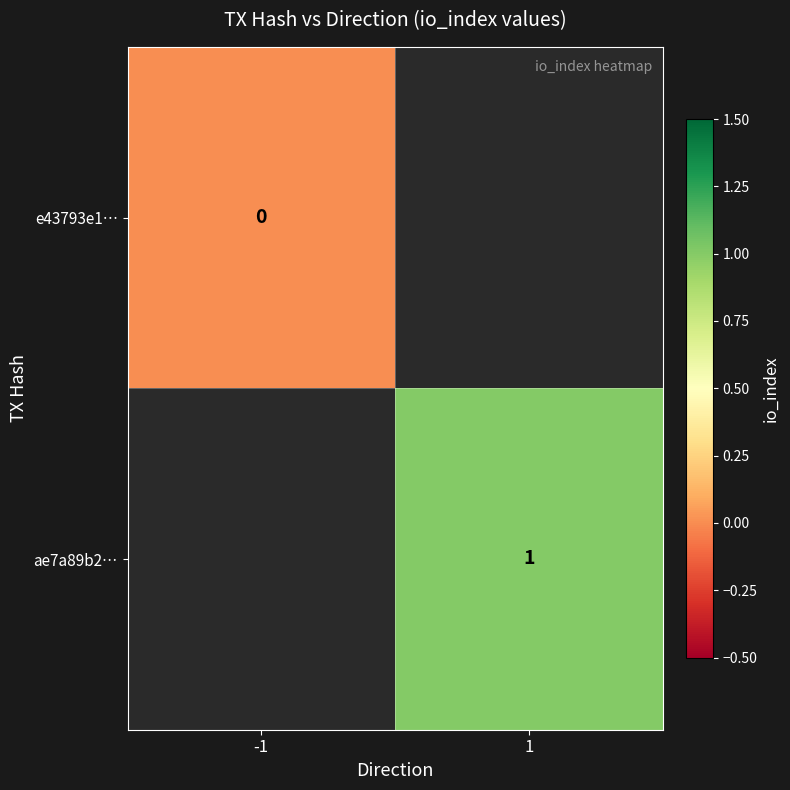

True or false: ae7a89b2… has a value of 1 at 1.

True